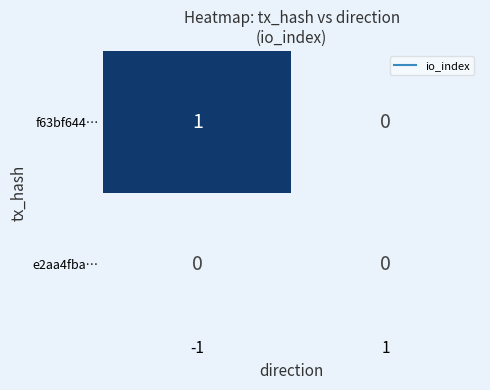

Is it true that f63bf644… equals 1 at -1?

True